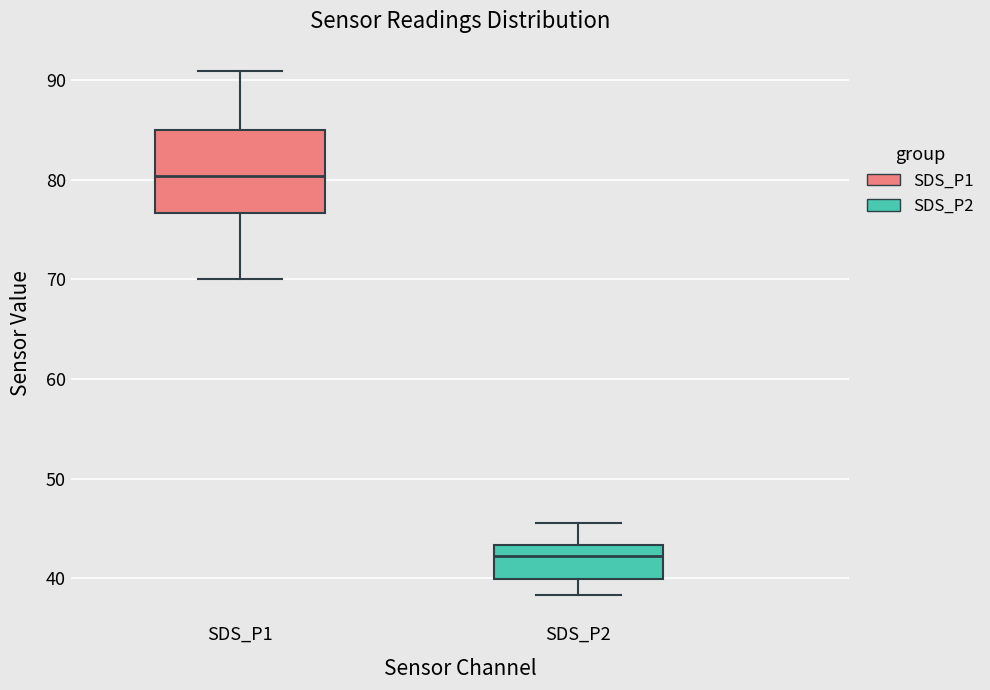

Reading left to right, read every box against the y-axis: the position of its median line, the range the box covers, and the ends of its whiskers. The values are not printed on the chart, so give them approximately, as read against the axis.

SDS_P1: median 80, box 77 to 85, whiskers 70 to 91
SDS_P2: median 42, box 40 to 43, whiskers 38 to 46